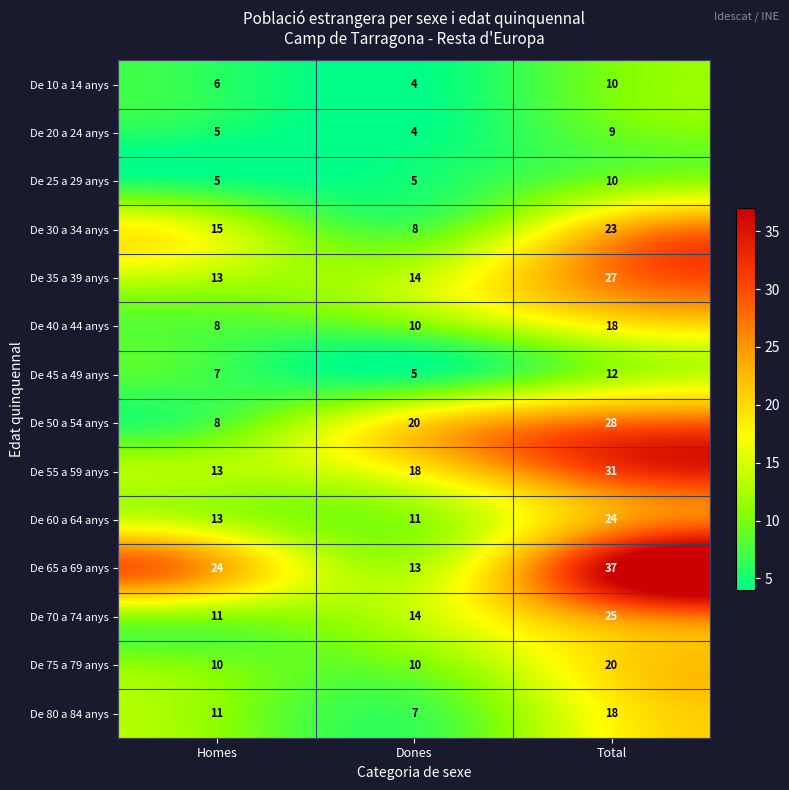

What is the sum of the De 10 a 14 anys values at Dones and Total?

14